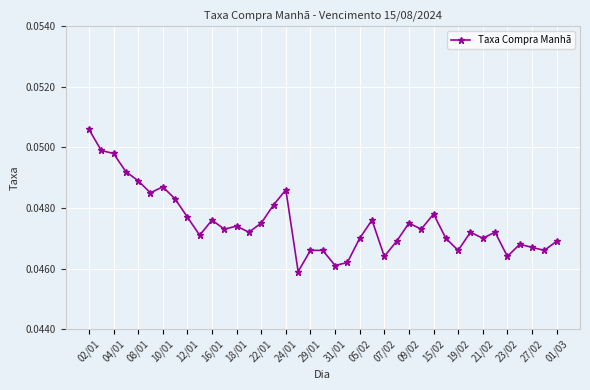

How many points are lower than both their immediate neighbors (excluding endpoints)?

12